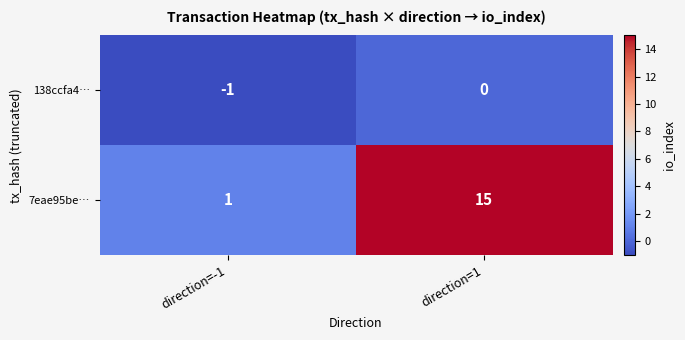

Rank the series by their average value, from lowest to highest.

138ccfa4…, 7eae95be…